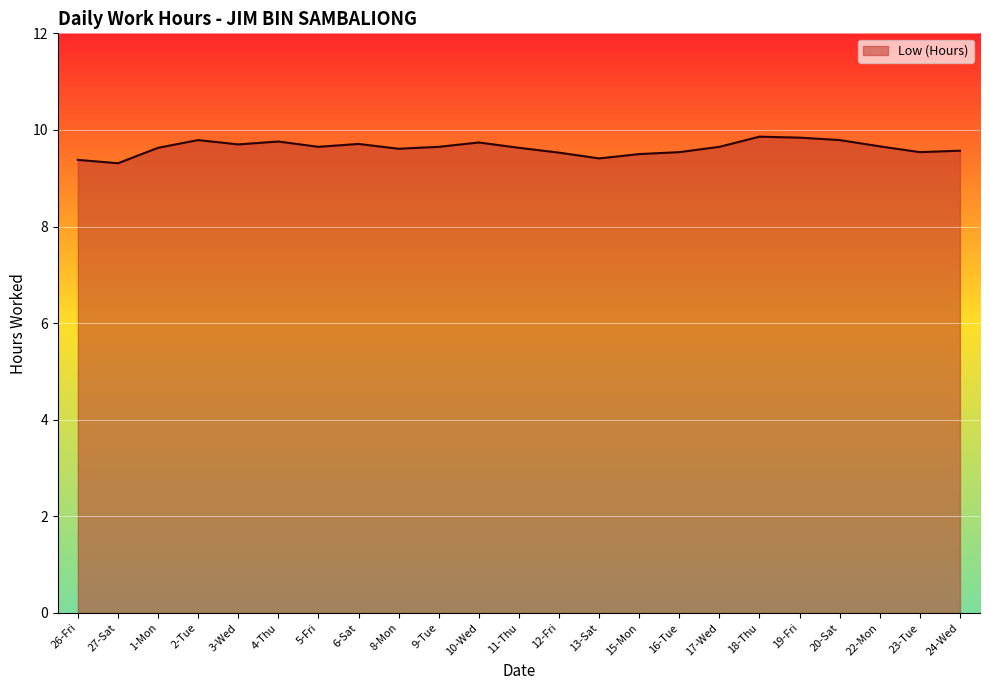

What is the smallest value displayed?

9.3